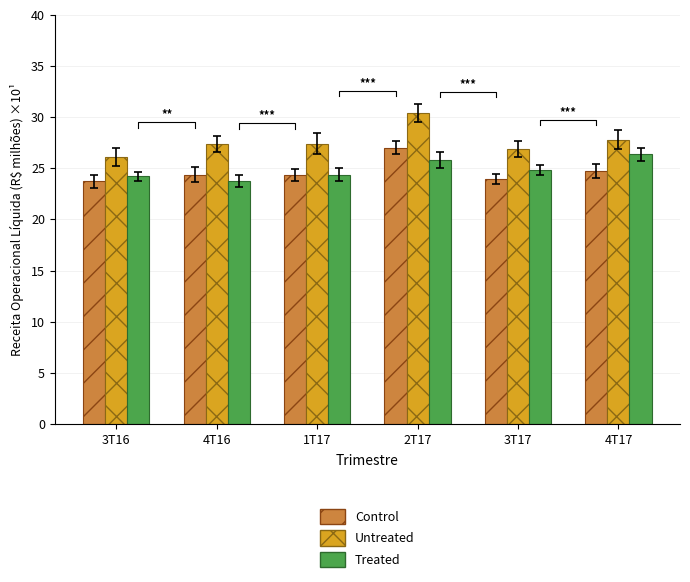

What is the label of the 4th bar from the left?

2T17